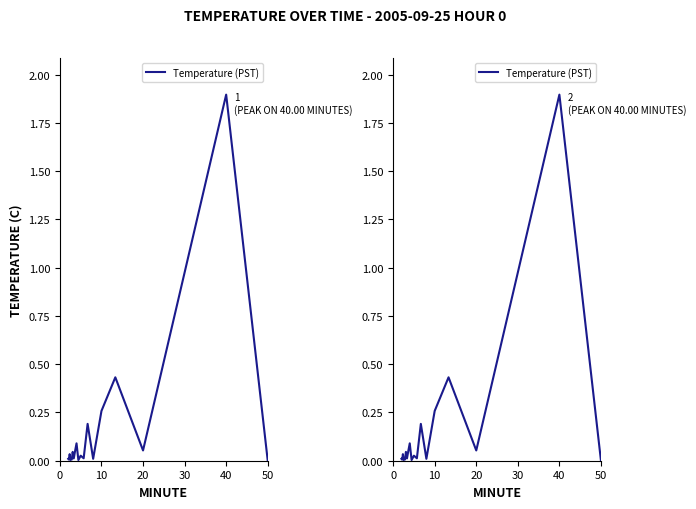

What is the maximum value shown in the chart?

1.9